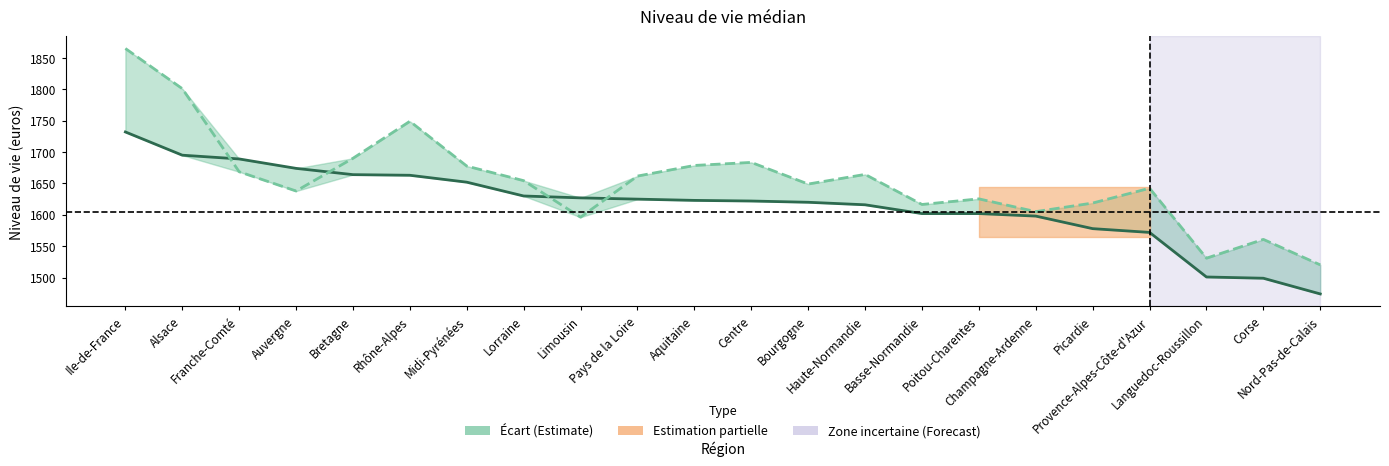

What is the difference between the Niveau de vie médian des fils et filles values at Haute-Normandie and Bourgogne?

4.0